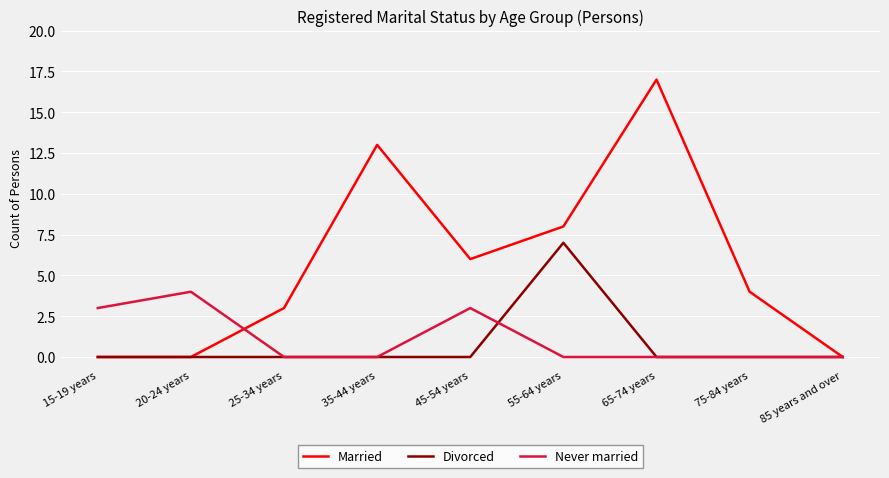

Count the Married values in the range 0 to 8.

7